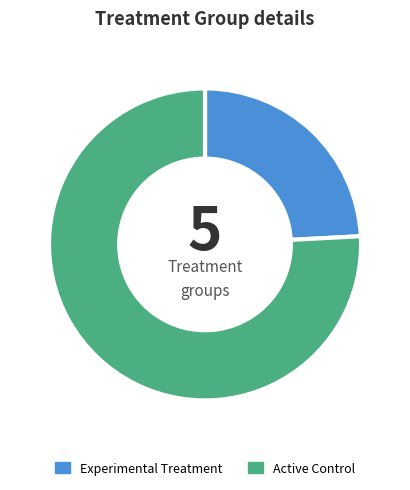

Combined, do Experimental Treatment and Active Control account for over 50%?

Yes